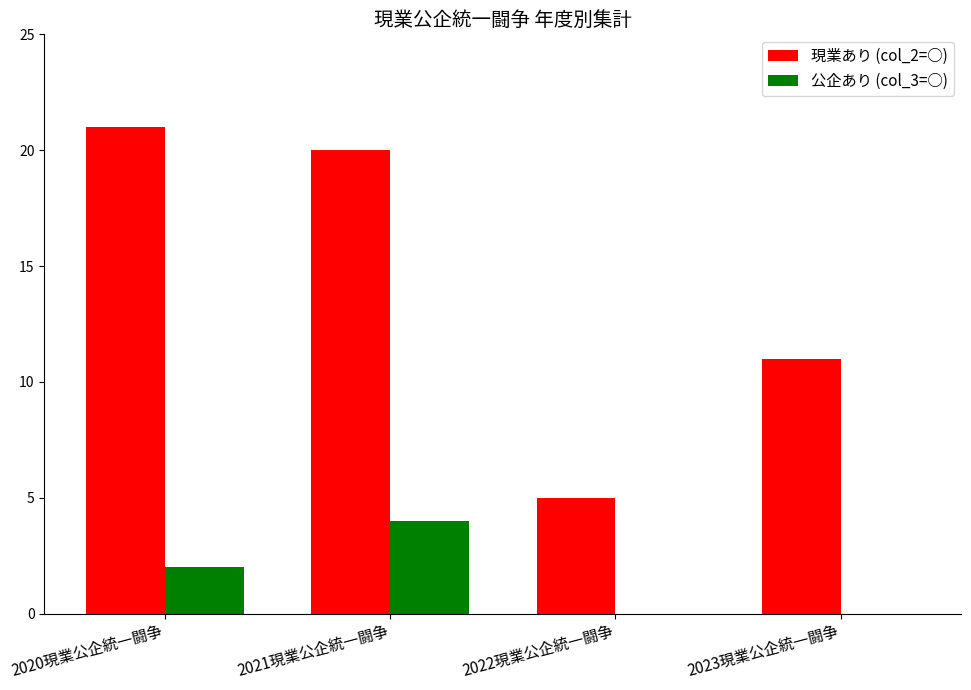

How many categories are shown in the chart?

4